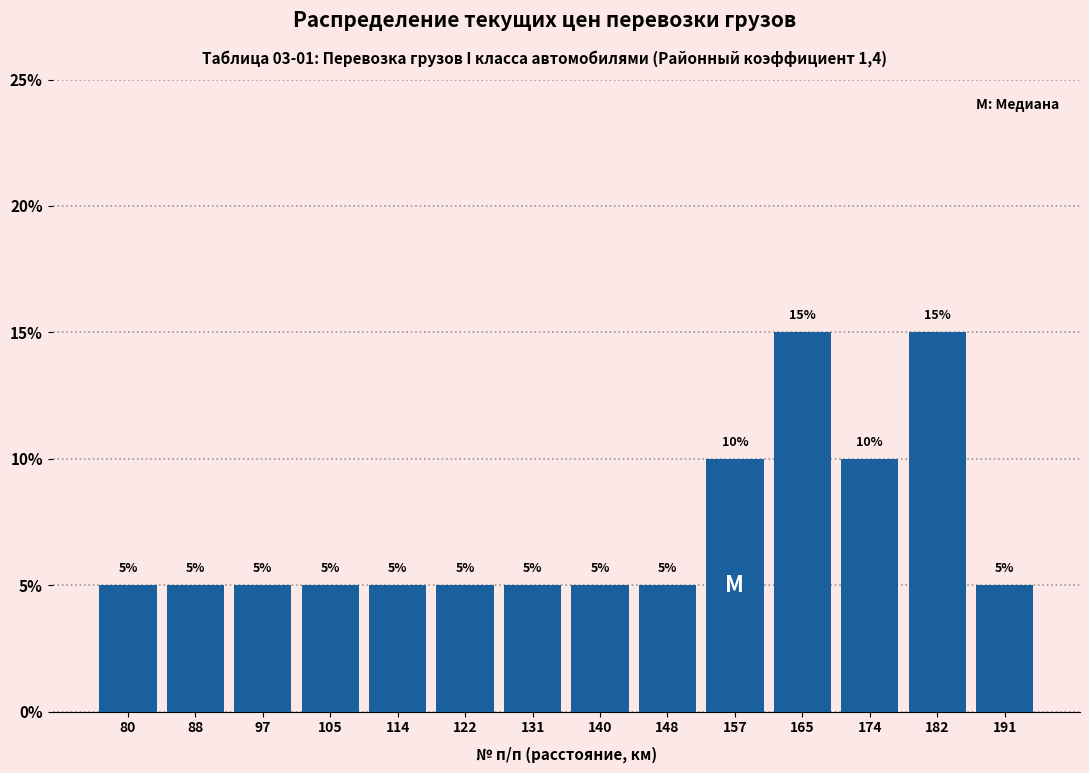

Reading right to left, transcribe all the data shown in this chart.

5	15	10	15	10	5	5	5	5	5	5	5	5	5